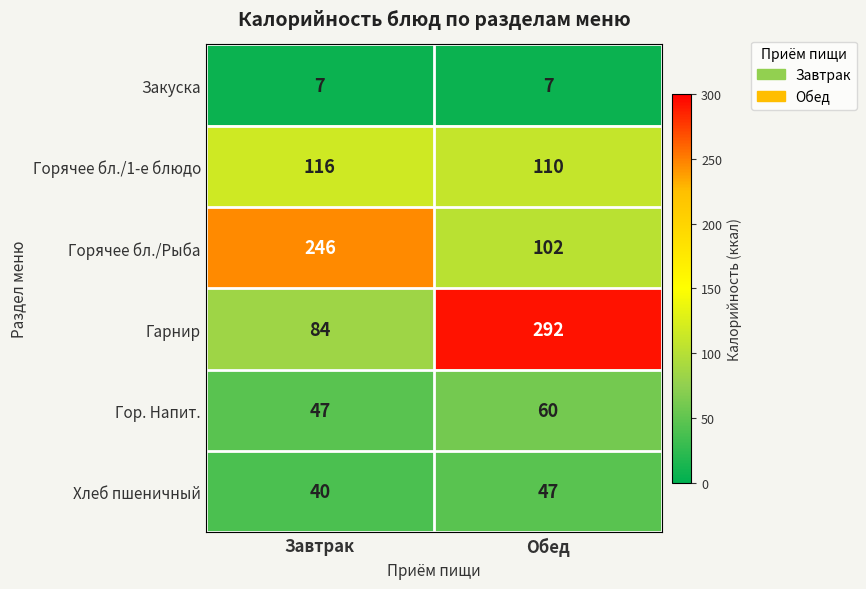

Reading right to left, extract all data points from this chart.

Закуска: Обед=7	Завтрак=7
Горячее бл./1-е блюдо: Обед=110	Завтрак=116
Горячее бл./Рыба: Обед=102	Завтрак=246
Гарнир: Обед=292	Завтрак=84
Гор. Напит.: Обед=60	Завтрак=47
Хлеб пшеничный: Обед=47	Завтрак=40